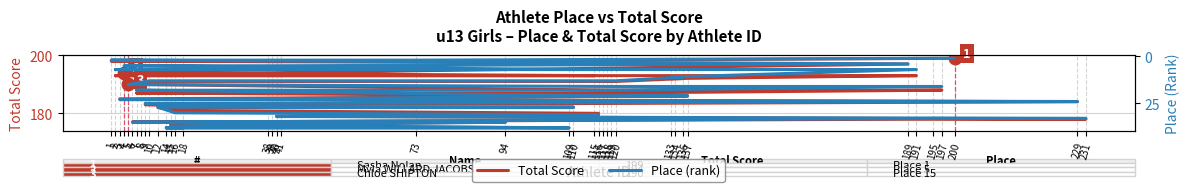

How many series are shown in this chart?

2